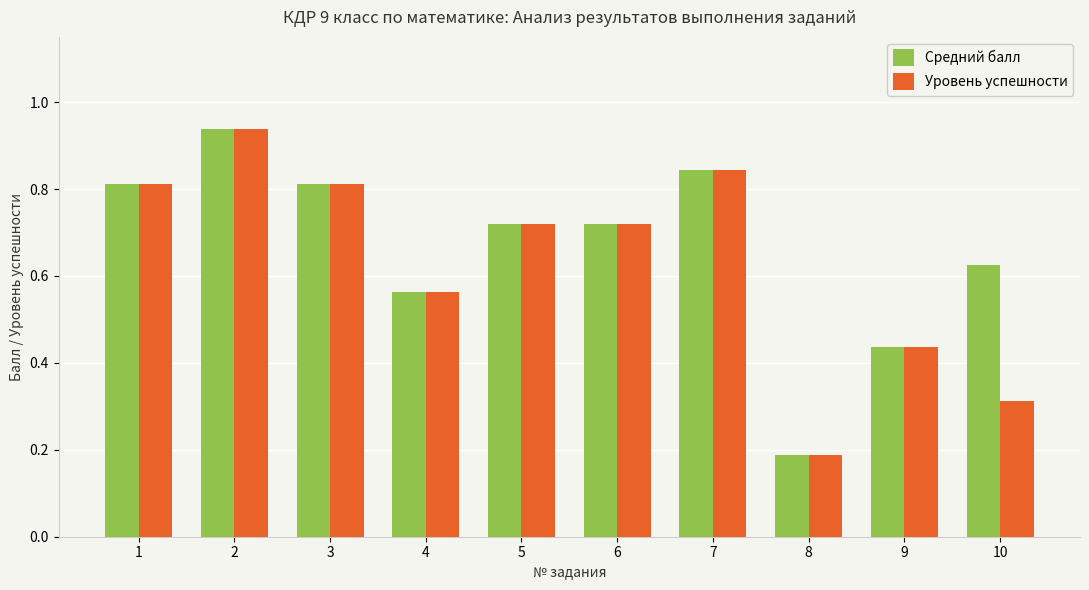

The Уровень успешности series shows 0.5 at 6. True or false?

False